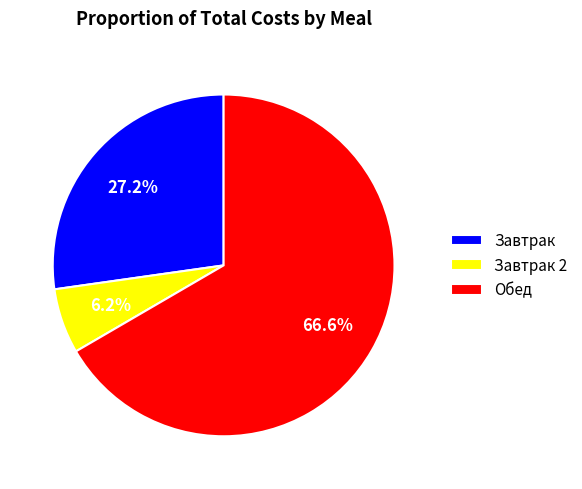

Is there a majority slice in this chart?

Yes